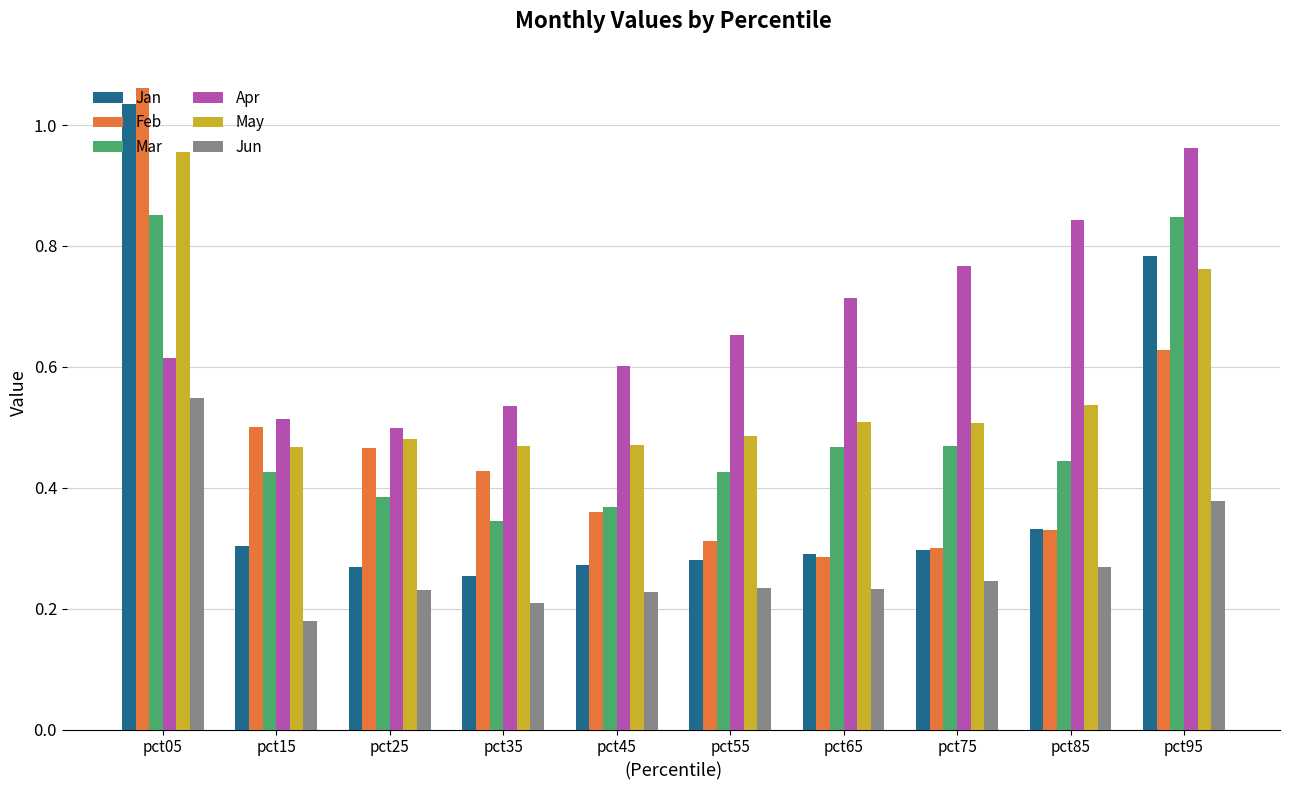

How many Mar values are between 0 and 1?

10